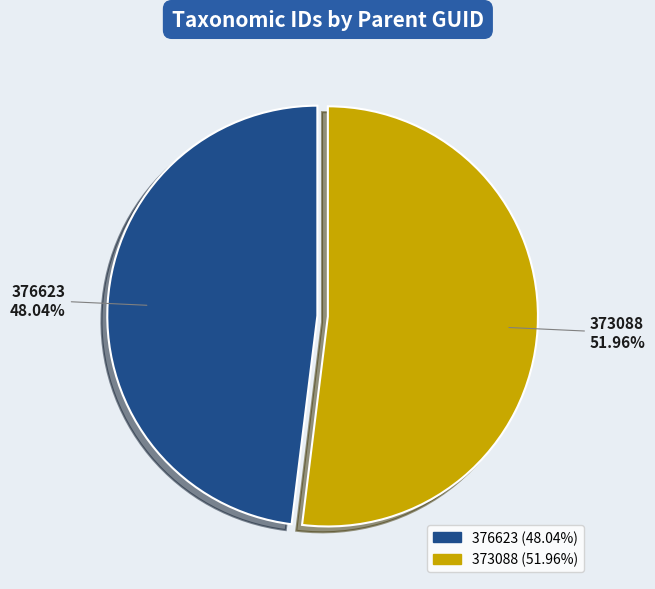

To the nearest percent, what is the average slice percentage?

50%